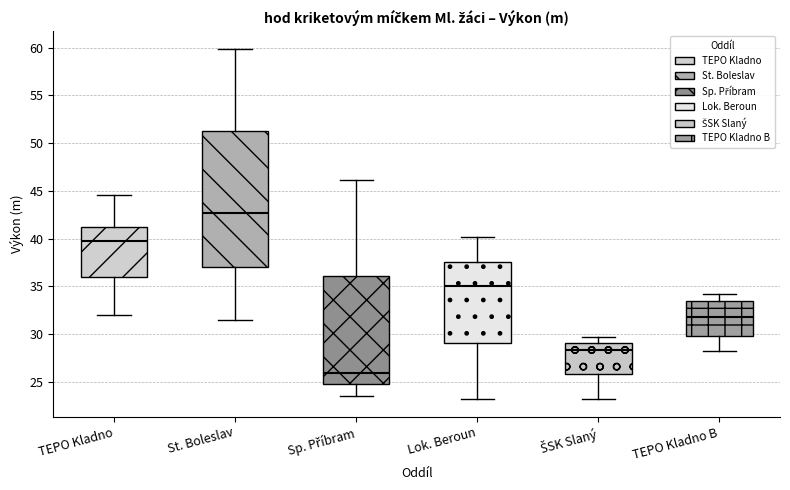

Reading left to right, read every box against the y-axis: the position of its median line, the range the box covers, and the ends of its whiskers. The values are not printed on the chart, so give them approximately, as read against the axis.

TEPO Kladno: median 40.0, box 36.0 to 41.5, whiskers 32.0 to 44.5
St. Boleslav: median 42.5, box 37.0 to 51.5, whiskers 31.5 to 60.0
Sp. Příbram: median 26.0, box 24.5 to 36.0, whiskers 23.5 to 46.0
Lok. Beroun: median 35.0, box 29.0 to 37.5, whiskers 23.0 to 40.0
ŠSK Slaný: median 28.5, box 26.0 to 29.0, whiskers 23.0 to 29.5
TEPO Kladno B: median 32.0, box 30.0 to 33.5, whiskers 28.0 to 34.5